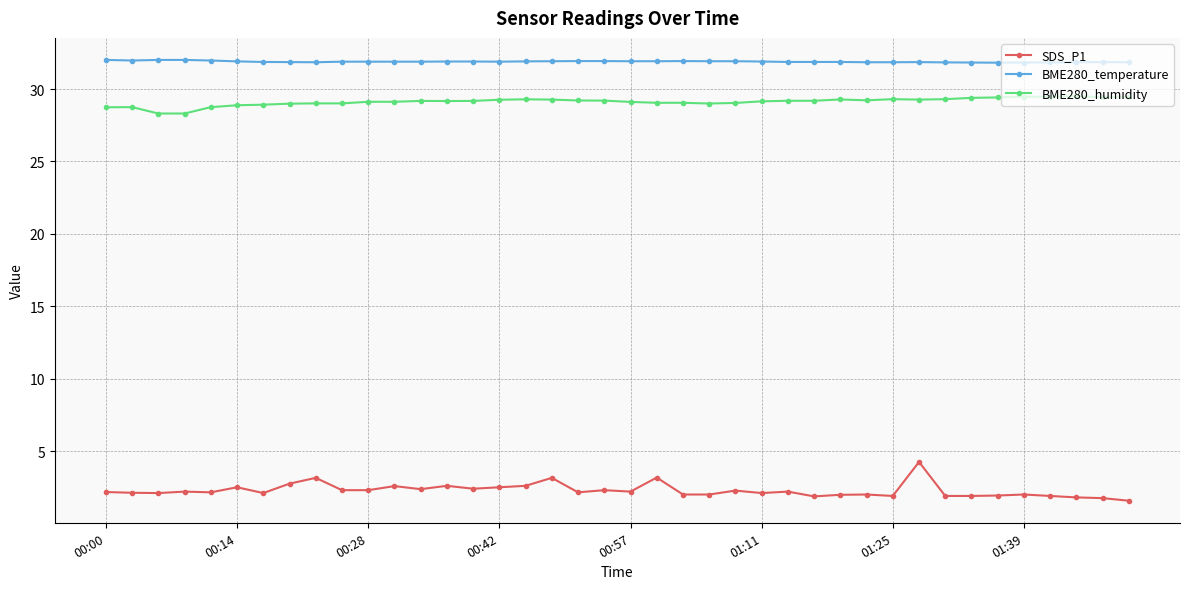

Is this an area chart (filled region under the line)?

No